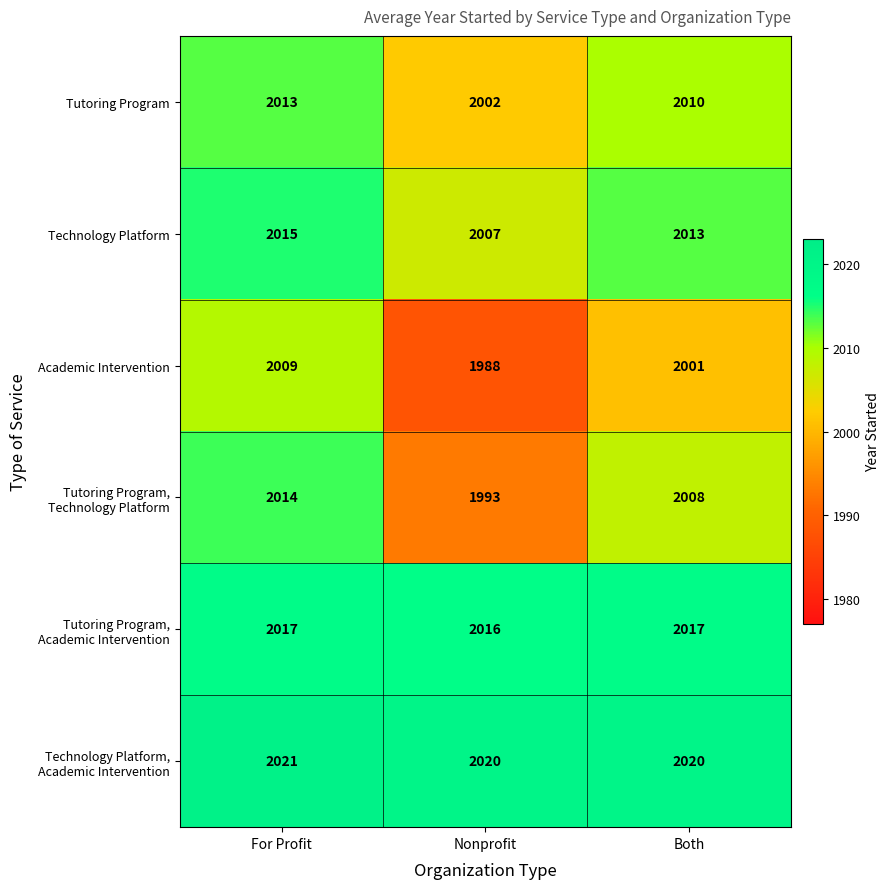

The Tutoring Program series shows 2002 at Nonprofit. True or false?

True